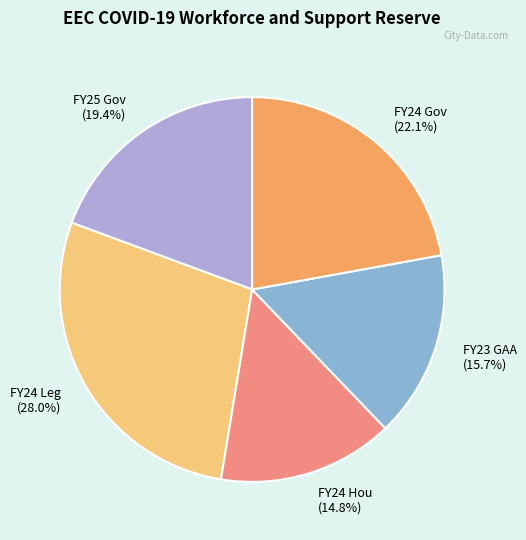

Which category has the biggest portion of the pie?

FY24 Leg